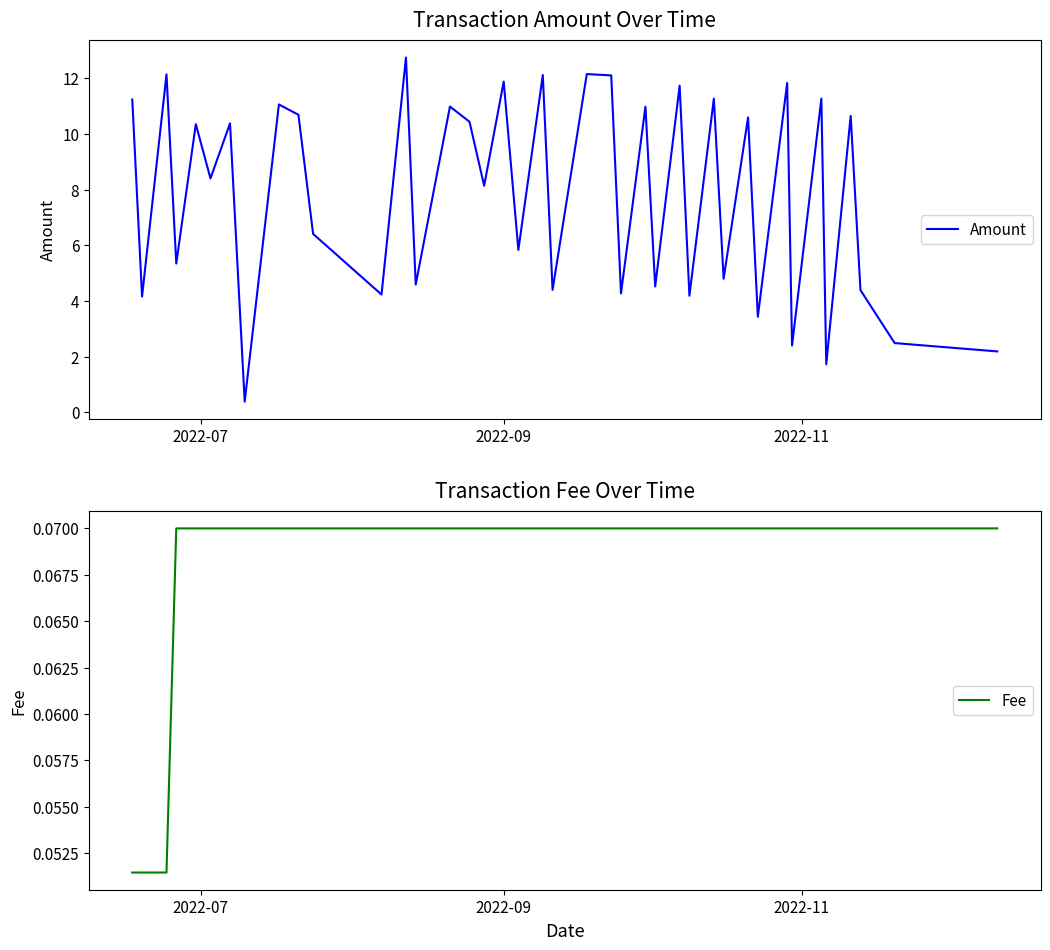

What is the minimum value for Amount?

0.4